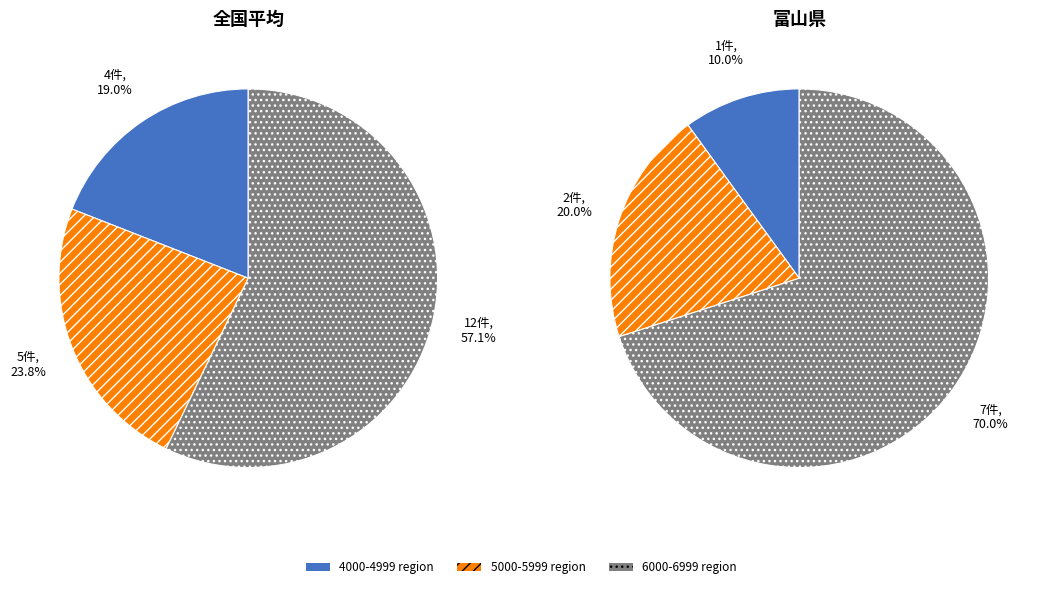

The Olloy-sur-viroin slice represents 10% of the pie. True or false?

False